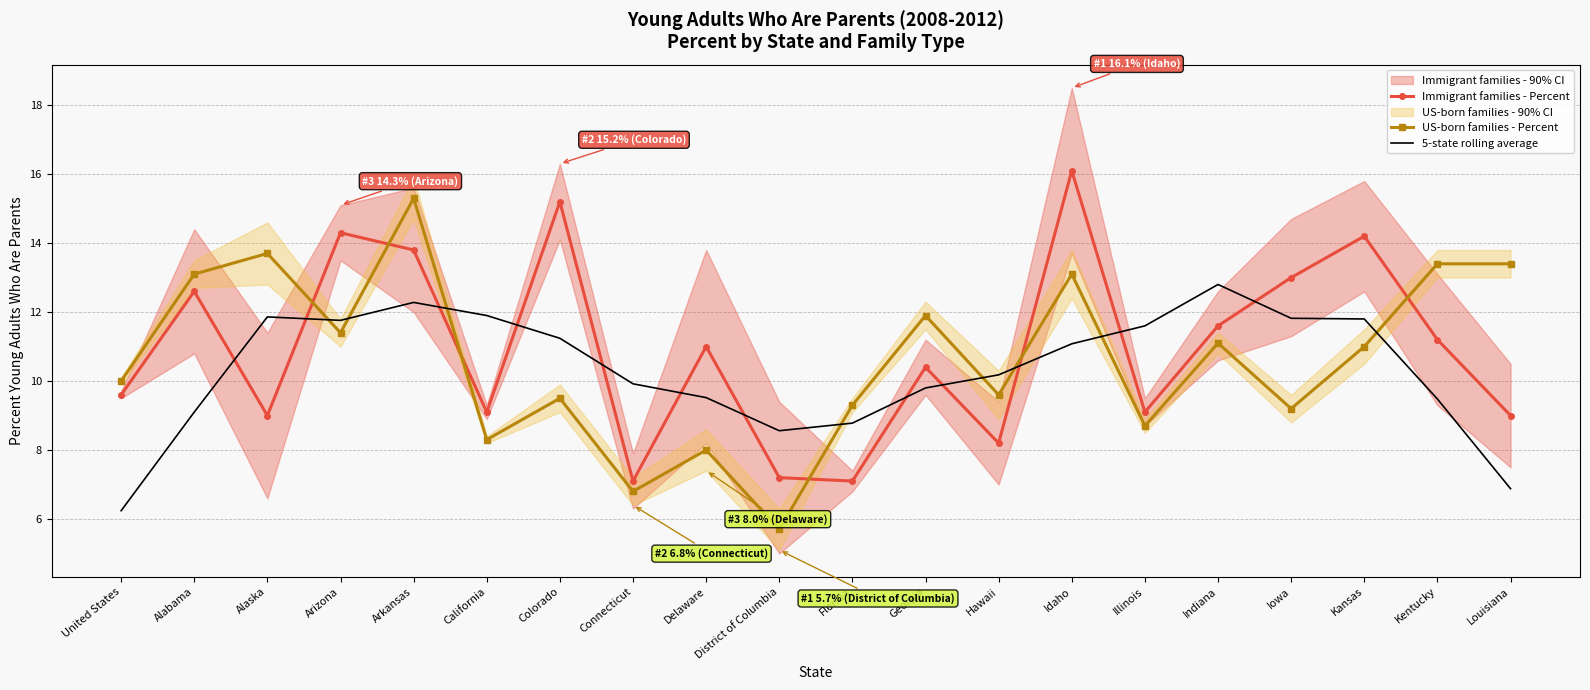

The value of US-born families - Percent at Alabama is 13.1. True or false?

True